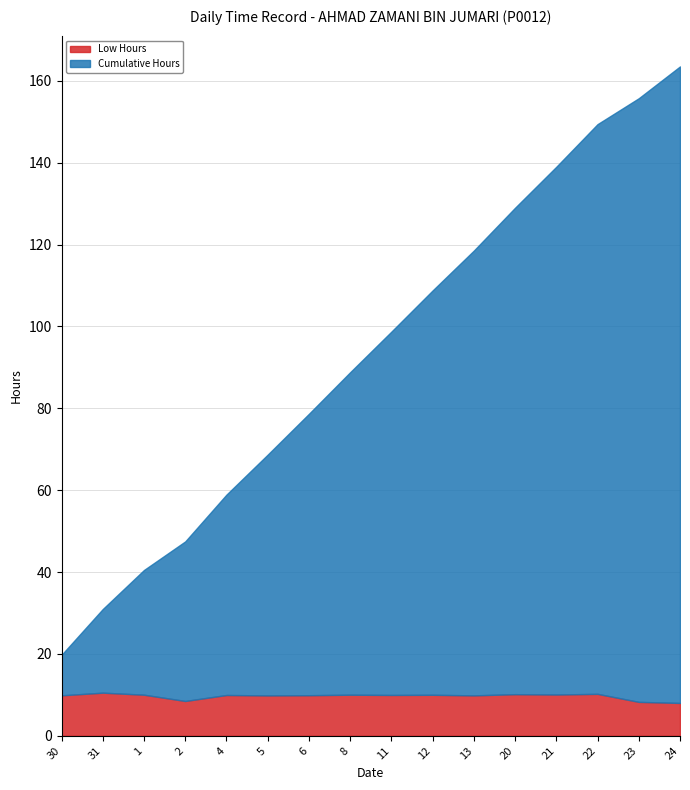

What is the difference between the Cumulative Hours values at 2 and 4?

10.0